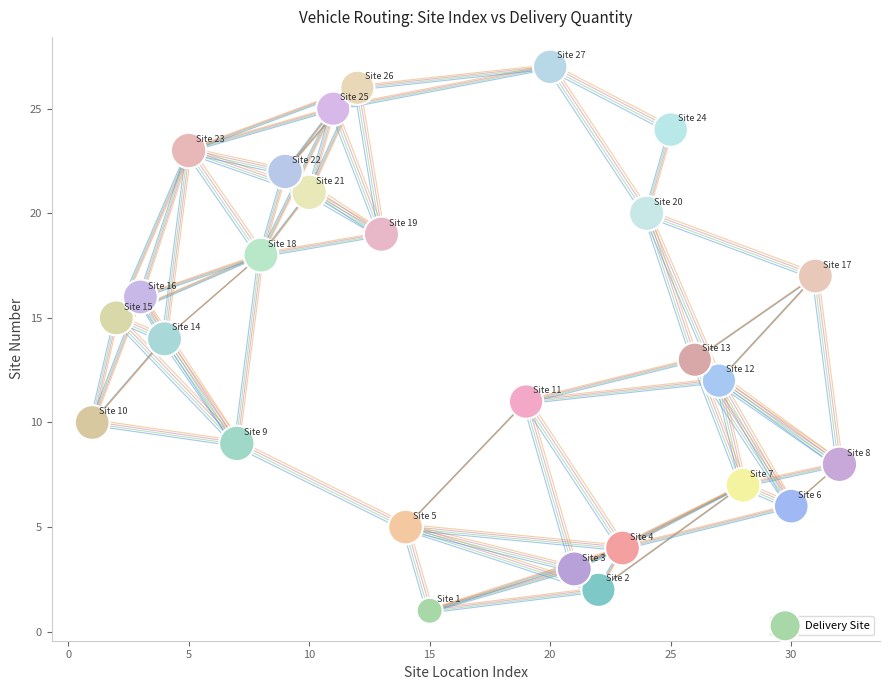

What is the range of Y values (max minus min)?

26